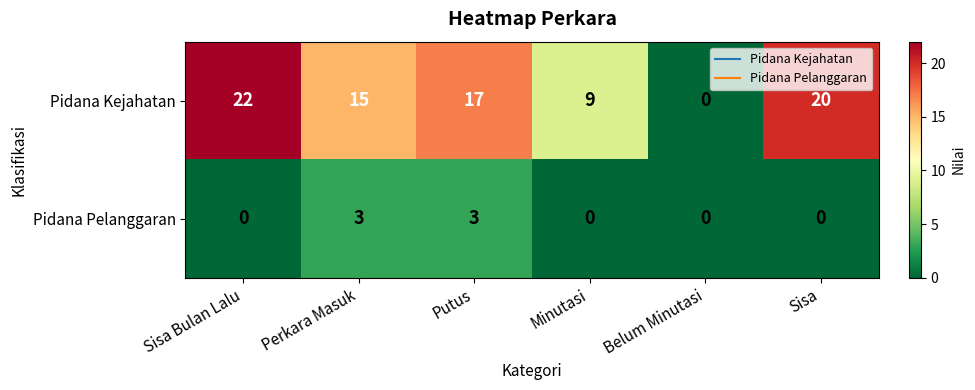

What is the difference between the second highest and second lowest values in the Pidana Kejahatan series?

11